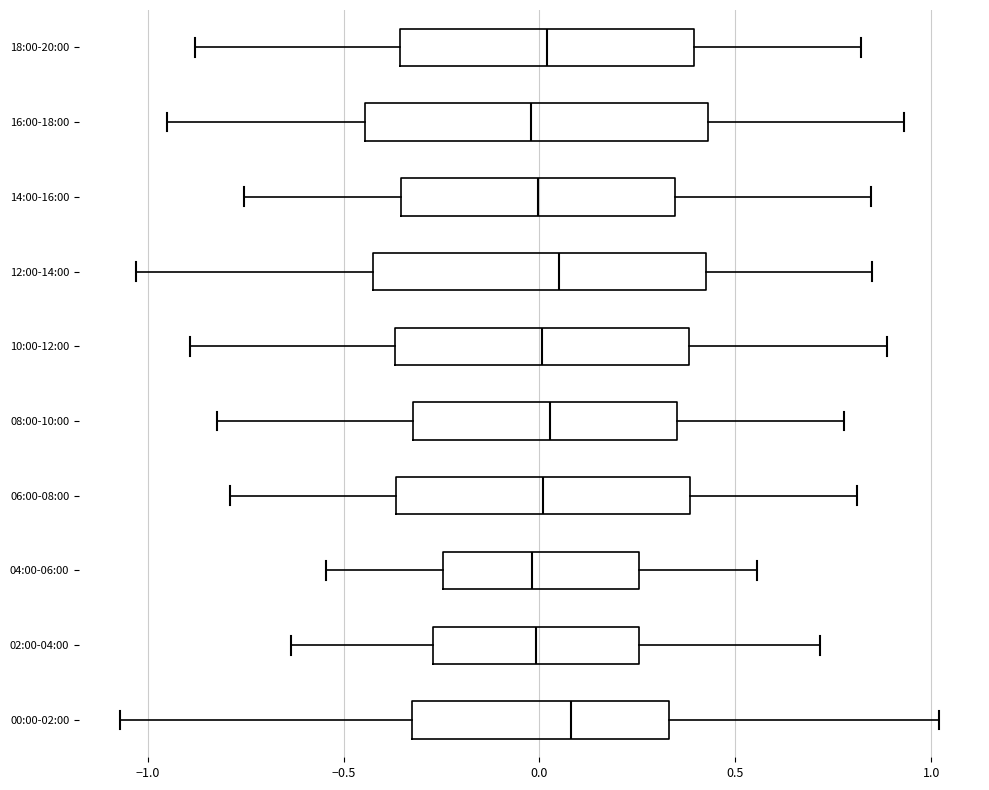

Reading bottom to top, transcribe this box plot: for each box, give where its median line is, the range the box spans, and where its two whiskers end, as read against the x-axis. The values are not printed on the chart, so give them approximately, as read against the axis.

00:00-02:00: median 0.10, box -0.35 to 0.35, whiskers -1.05 to 1.00
02:00-04:00: median 0.00, box -0.25 to 0.25, whiskers -0.65 to 0.70
04:00-06:00: median 0.00, box -0.25 to 0.25, whiskers -0.55 to 0.55
06:00-08:00: median 0.00, box -0.35 to 0.40, whiskers -0.80 to 0.80
08:00-10:00: median 0.05, box -0.30 to 0.35, whiskers -0.80 to 0.80
10:00-12:00: median 0.00, box -0.35 to 0.40, whiskers -0.90 to 0.90
12:00-14:00: median 0.05, box -0.45 to 0.40, whiskers -1.05 to 0.85
14:00-16:00: median 0.00, box -0.35 to 0.35, whiskers -0.75 to 0.85
16:00-18:00: median 0.00, box -0.45 to 0.45, whiskers -0.95 to 0.95
18:00-20:00: median 0.00, box -0.35 to 0.40, whiskers -0.90 to 0.80